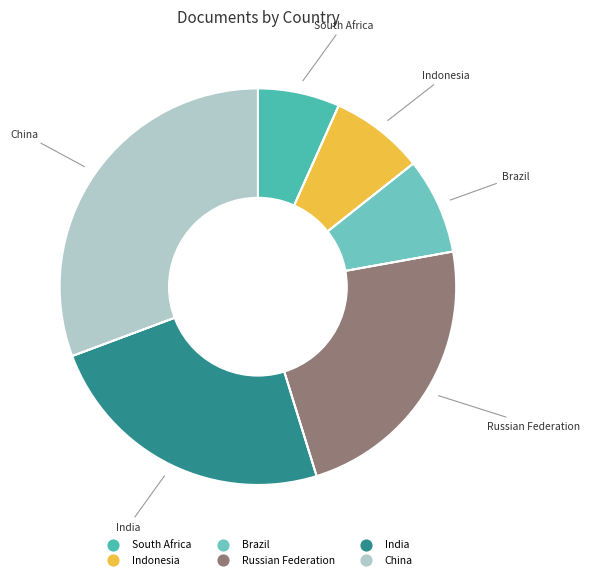

Between India and China, which is larger?

China